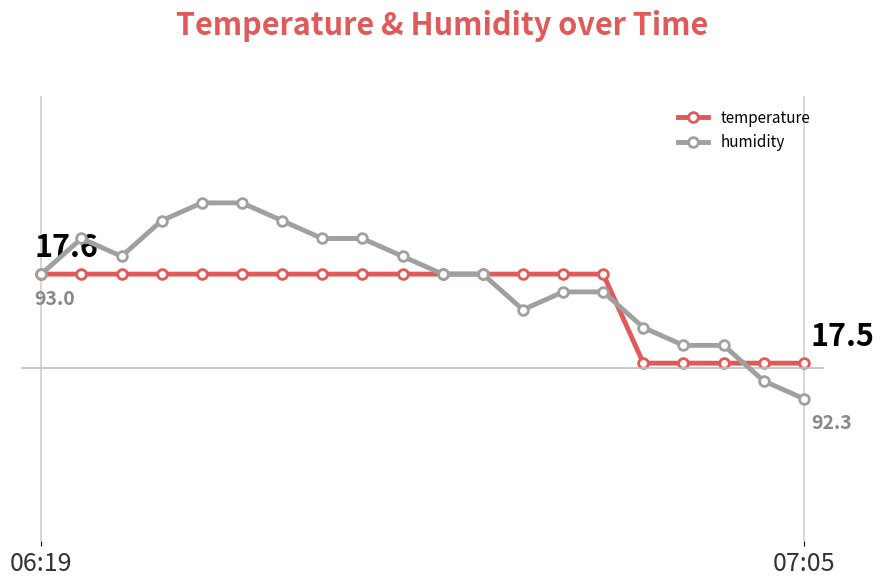

List the series in order of their peak value, lowest first.

temperature, humidity